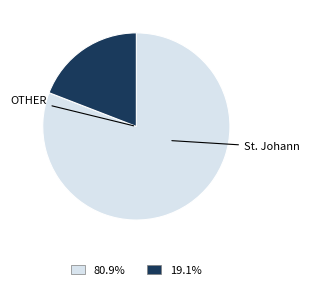

Is there a majority slice in this chart?

Yes